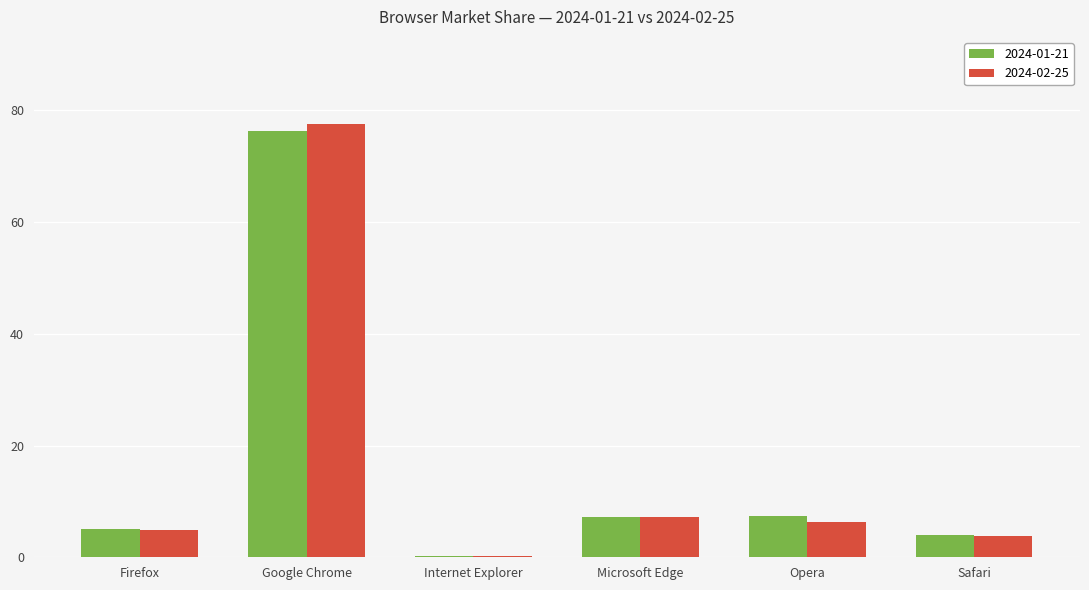

What is the total value across all series at Firefox?

10.0